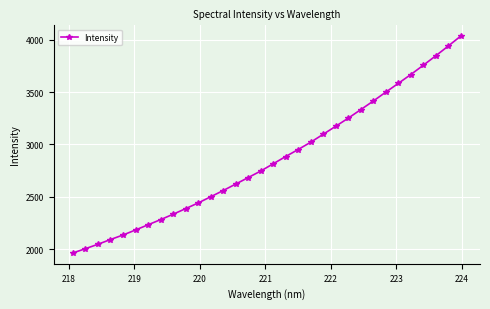

What is the difference between the maximum and minimum values?

2071.2